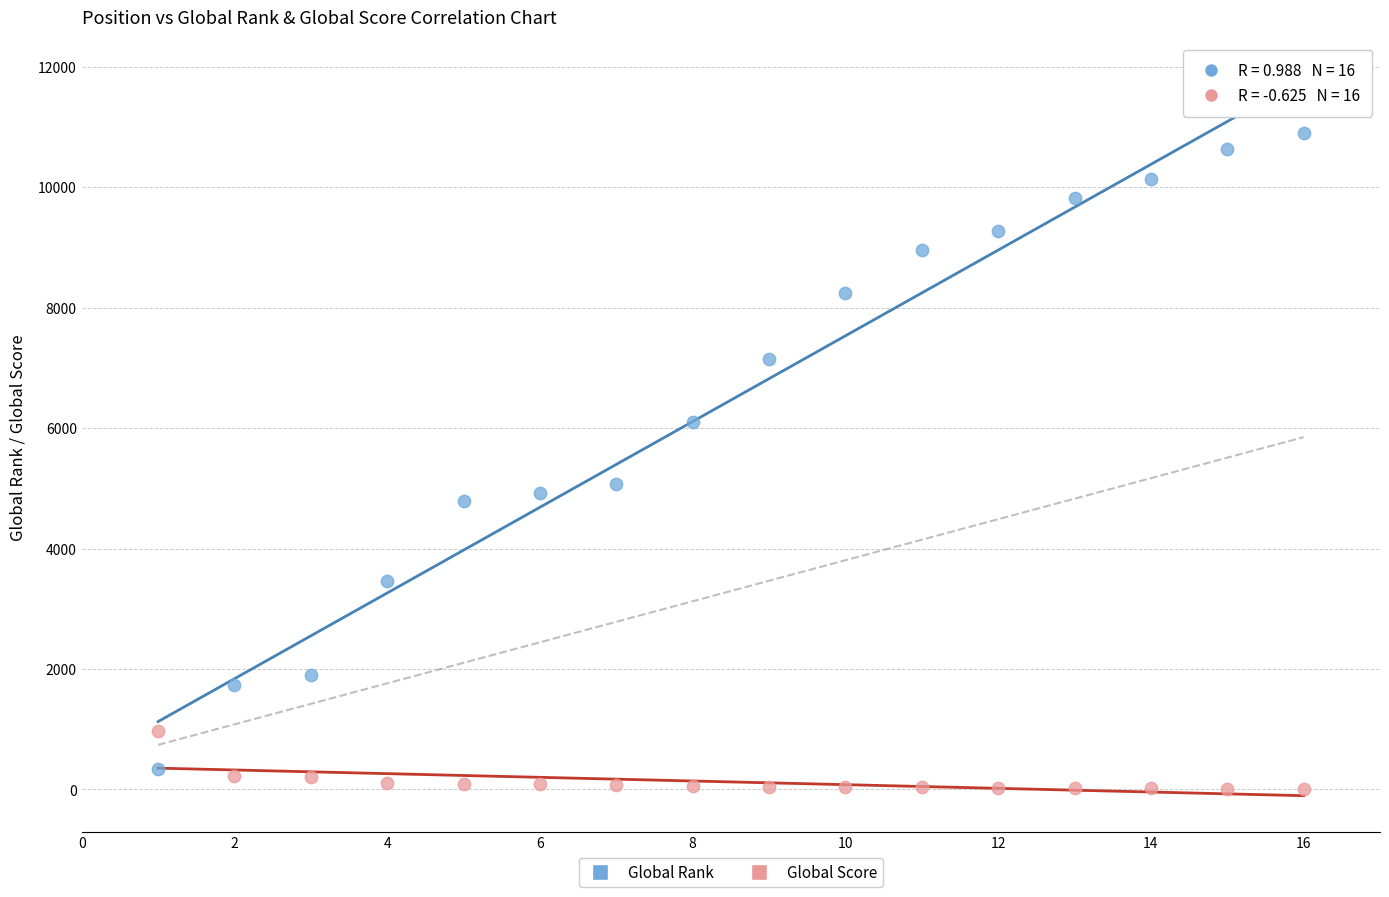

Which series has the widest spread of Y values?

Global Rank